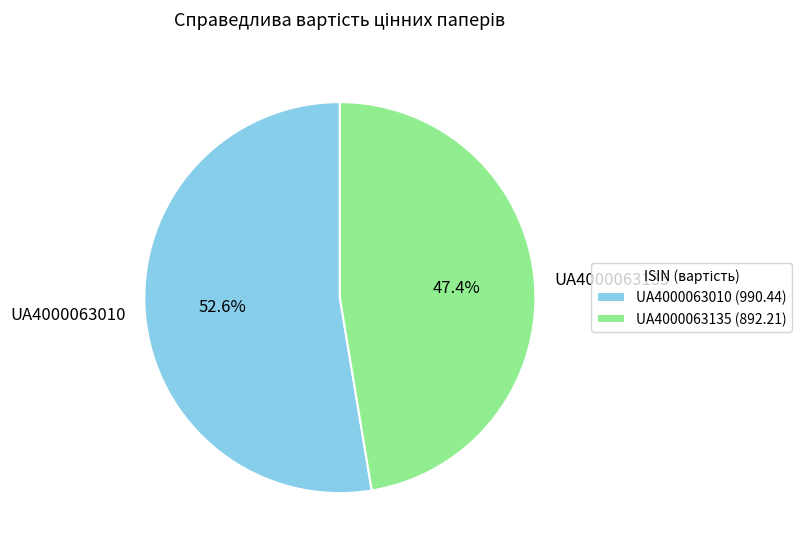

To the nearest percent, what is the difference between the largest and smallest slice percentages?

5%